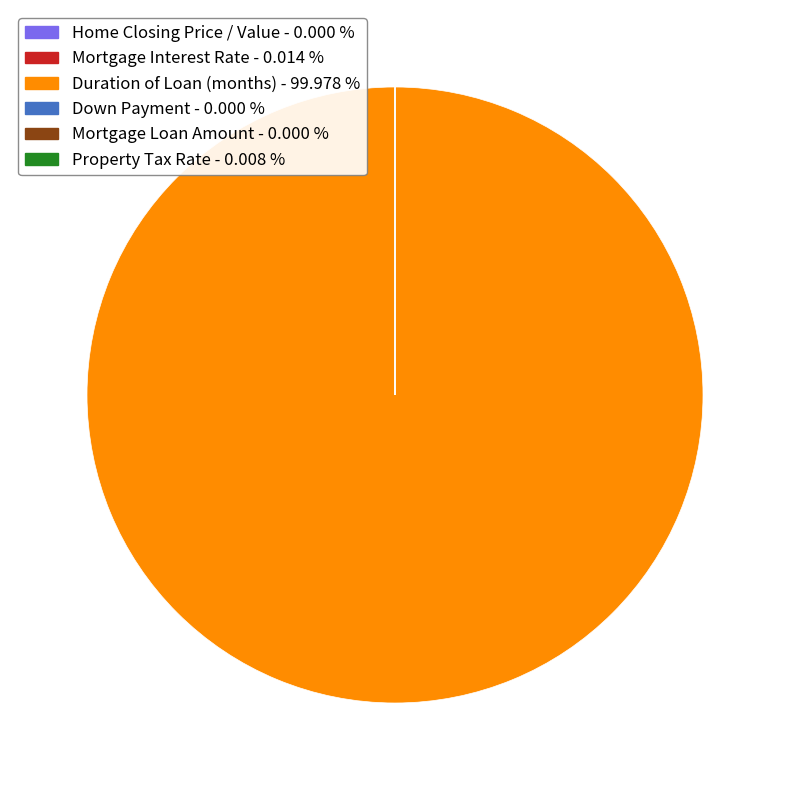

Does any single category account for the majority?

Yes